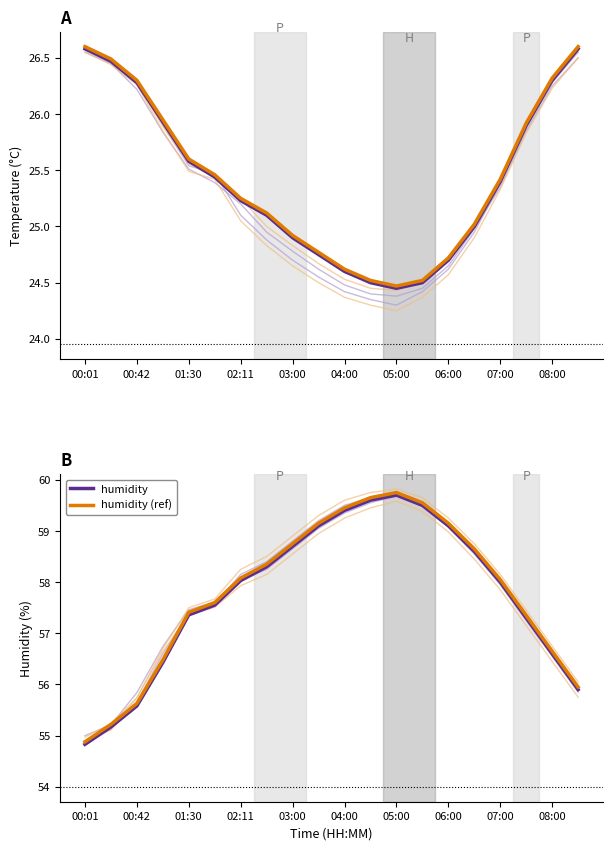

Which series changed the most between 06:00 and 11?

humidity